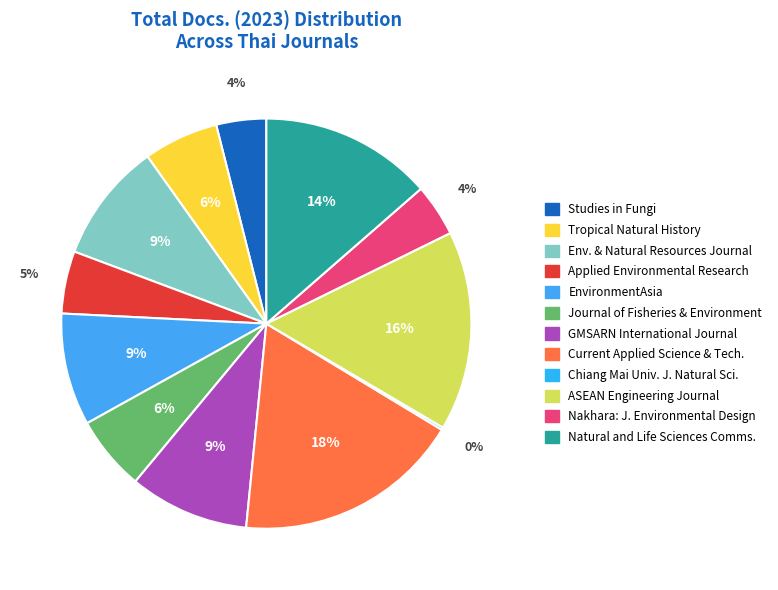

To the nearest percent, what portion does Tropical Natural History represent?

6%